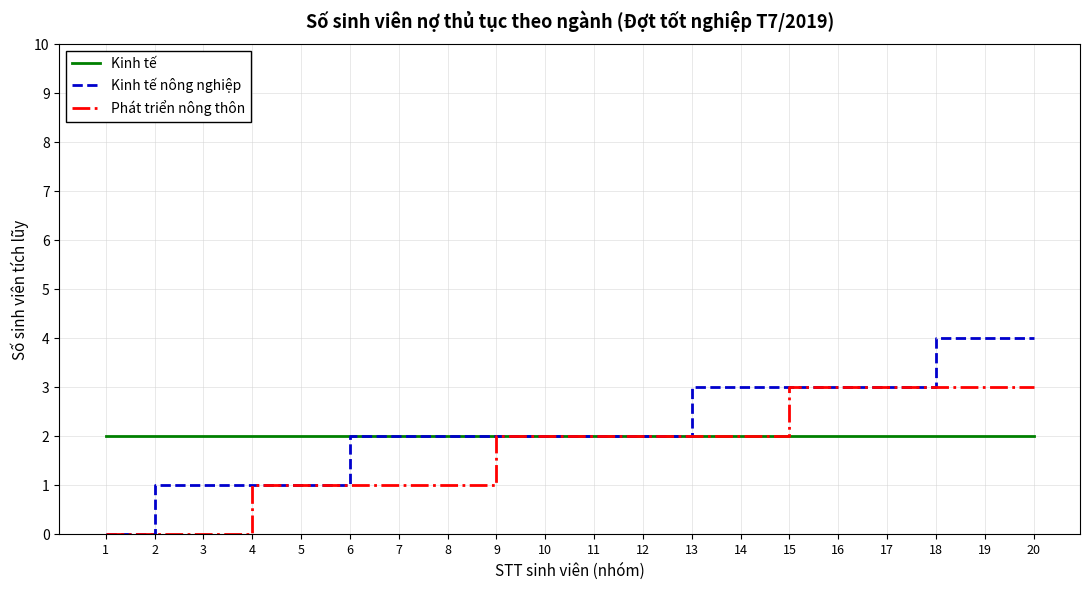

True or false: Phát triển nông thôn has a value of 2 at 3.

False